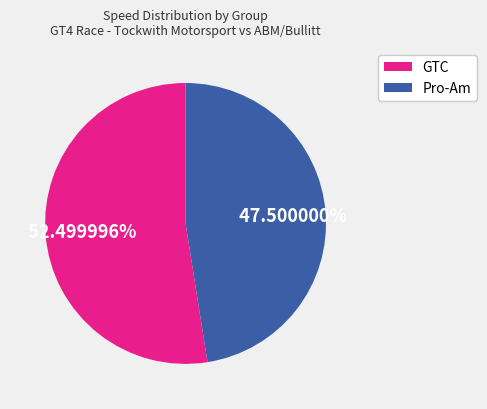

Is there a majority slice in this chart?

Yes